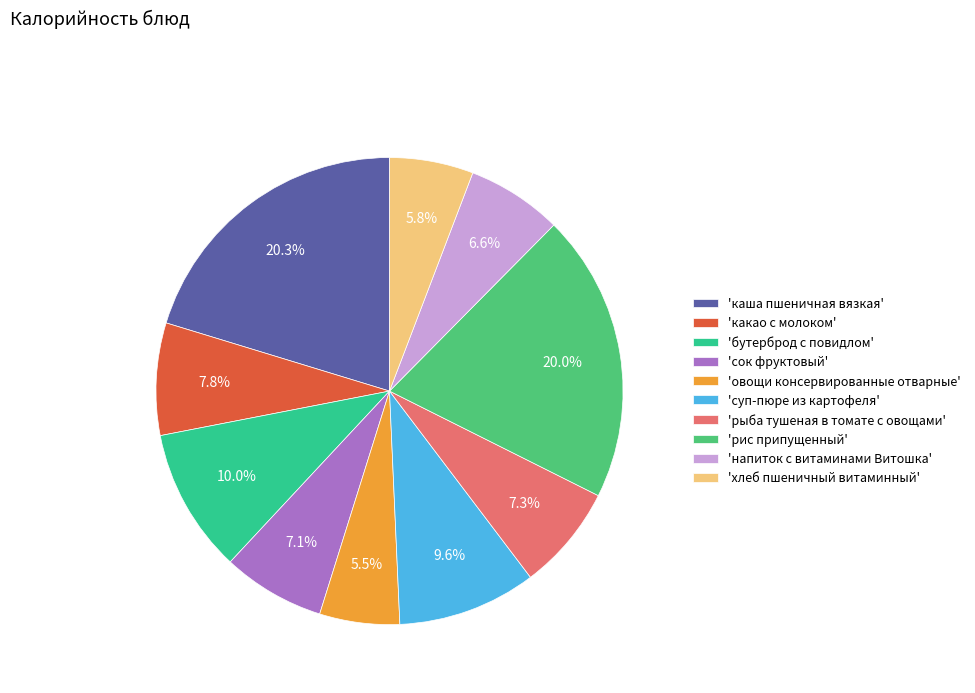

Is there any slice that represents more than half of the pie?

No